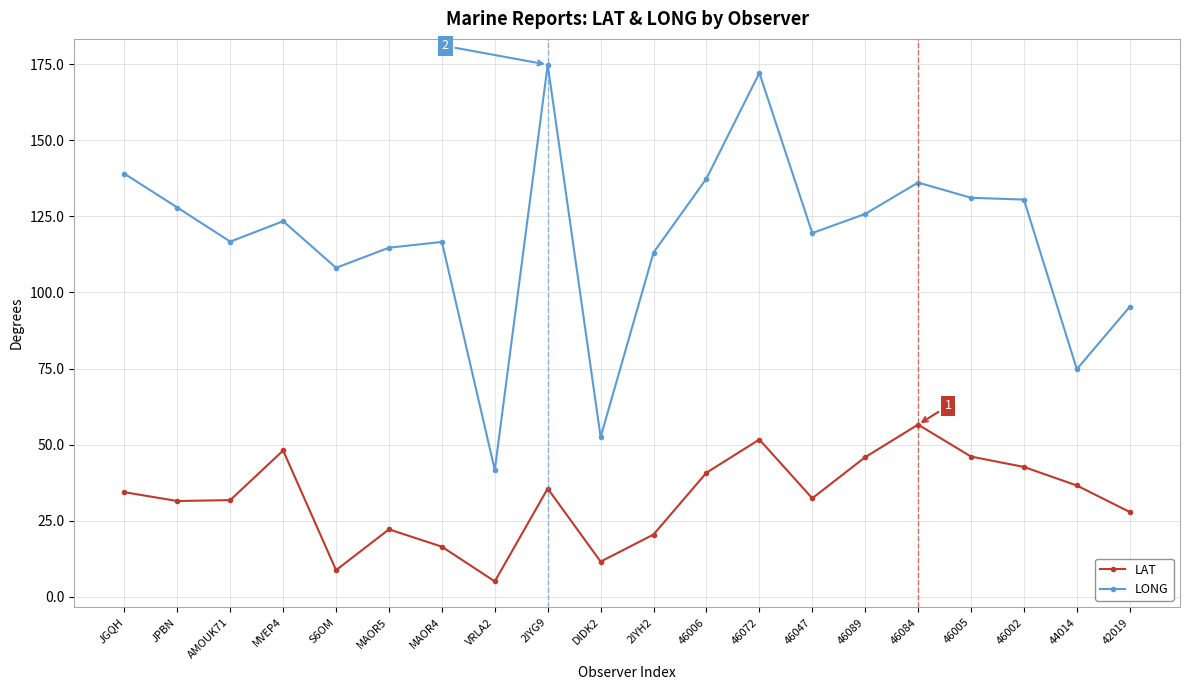

What is the sum of the LONG values at 2IYH2 and 42019?

208.4